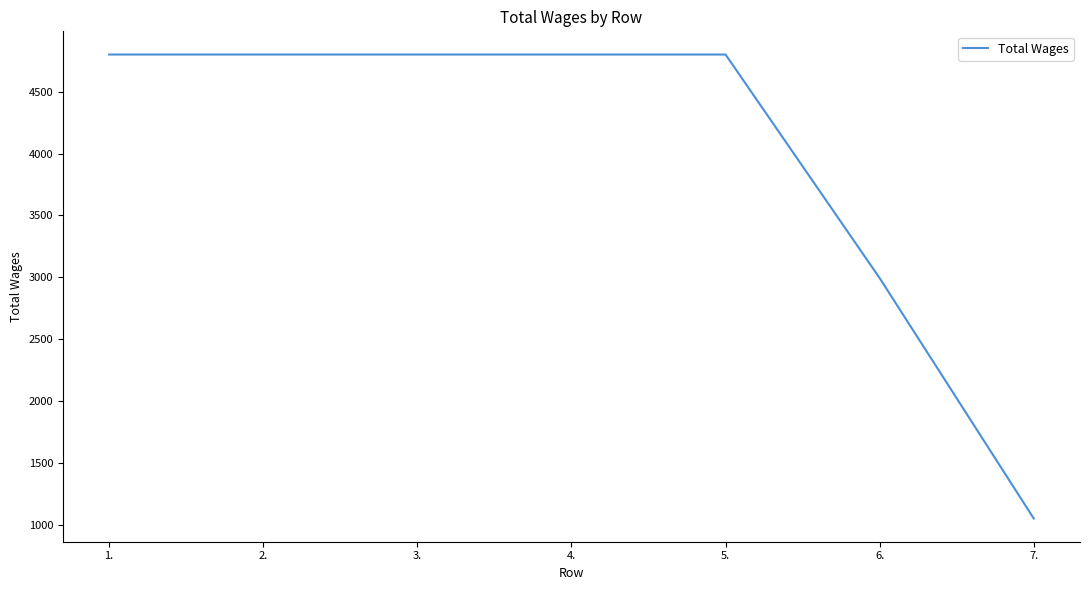

Approximately how many times larger is the value at 5. compared to 6.?

1.6